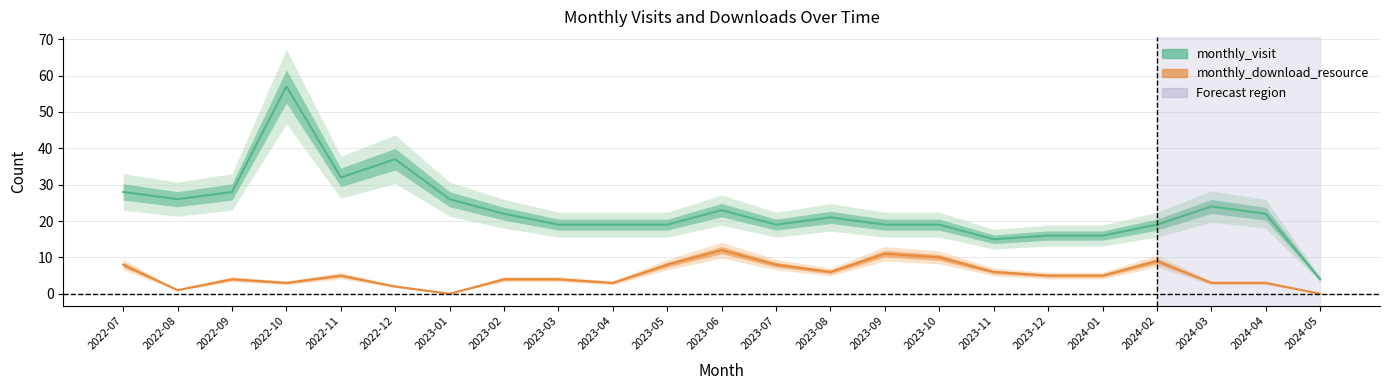

List the series in order of their overall mean, highest first.

monthly_visit, monthly_download_resource